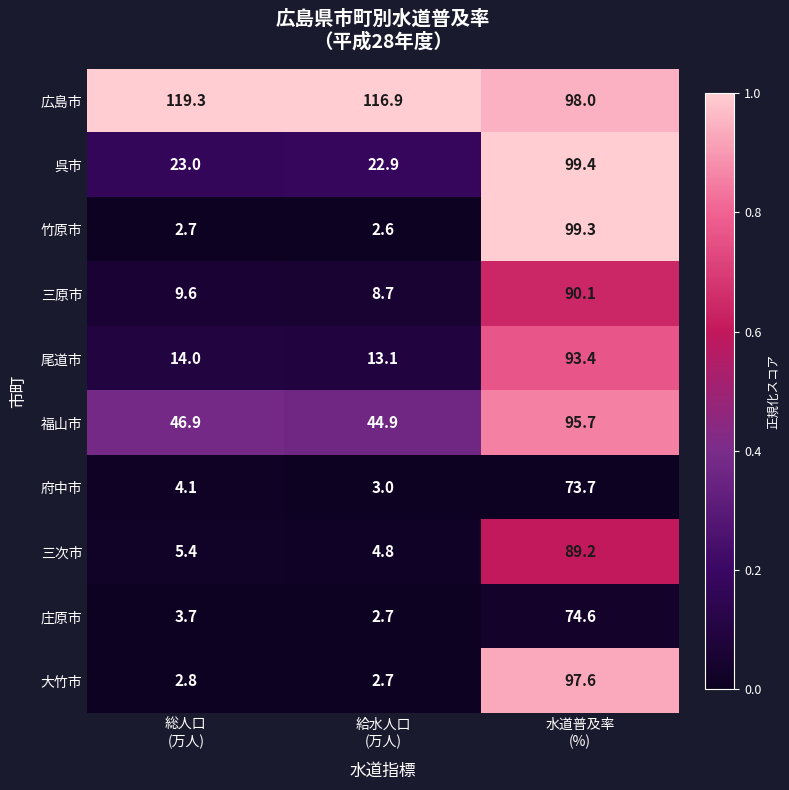

Which series has the largest total across all categories?

広島市